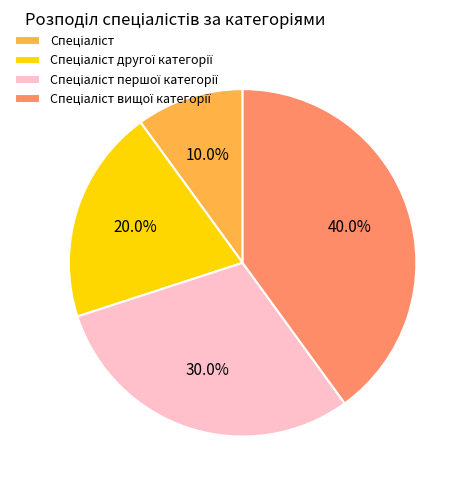

How many slices are in this pie chart?

4